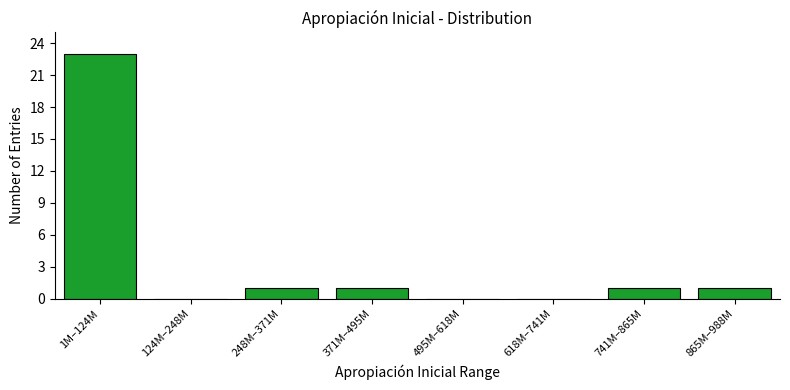

Reading left to right, transcribe all the data shown in this chart.

1M–124M=23	124M–248M=0	248M–371M=1	371M–495M=1	495M–618M=0	618M–741M=0	741M–865M=1	865M–988M=1